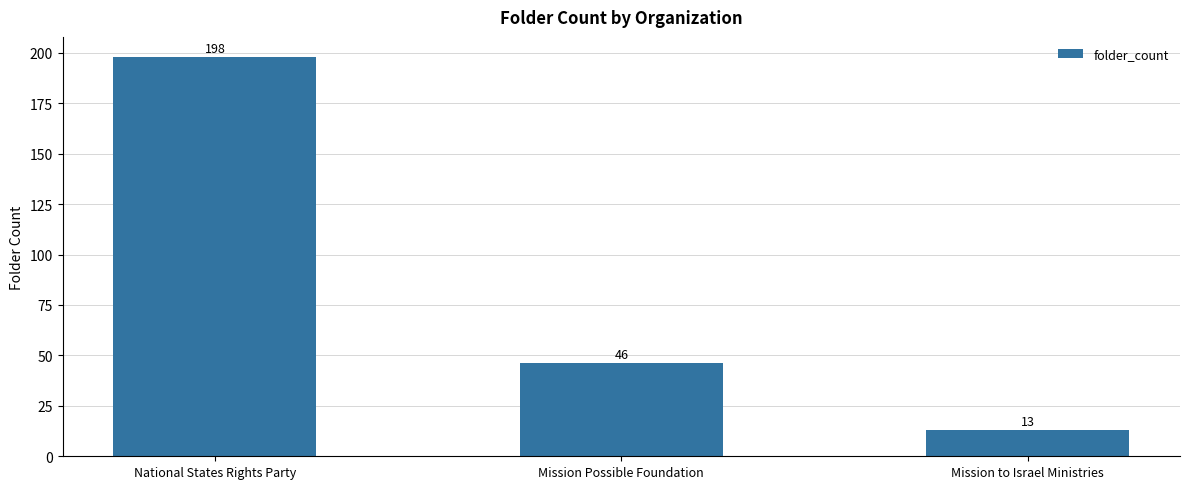

List the labels in order of value, largest first.

National States Rights Party, Mission Possible Foundation, Mission to Israel Ministries